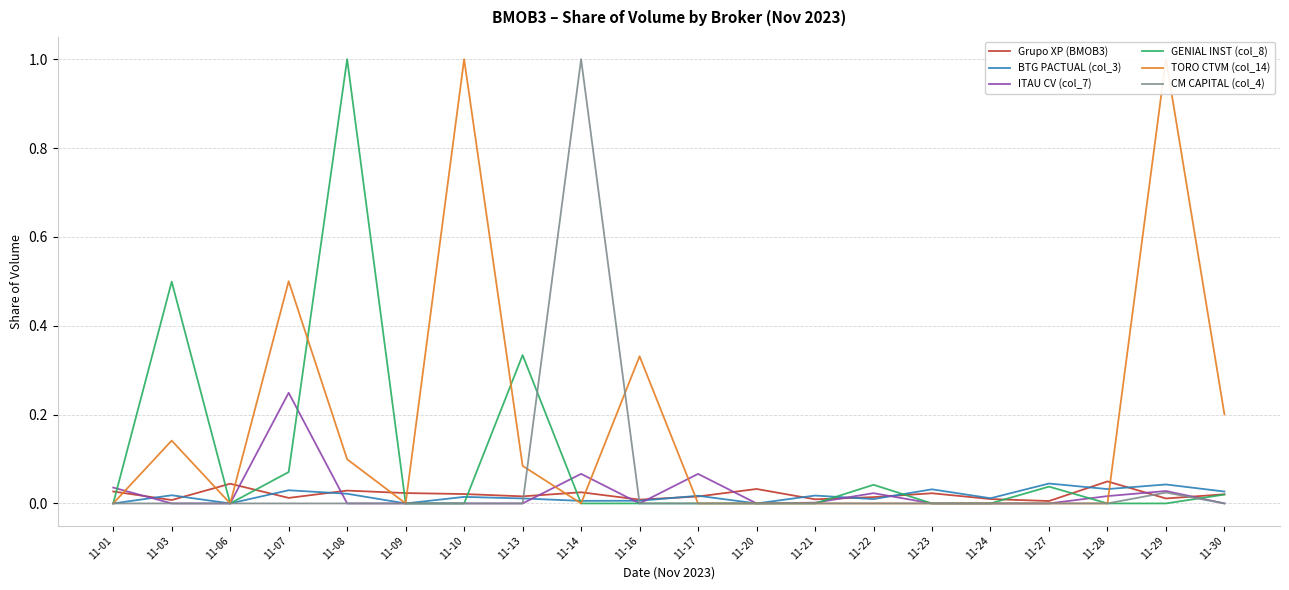

True or false: GENIAL INST (col_8) has more than 1 interior local peaks.

True